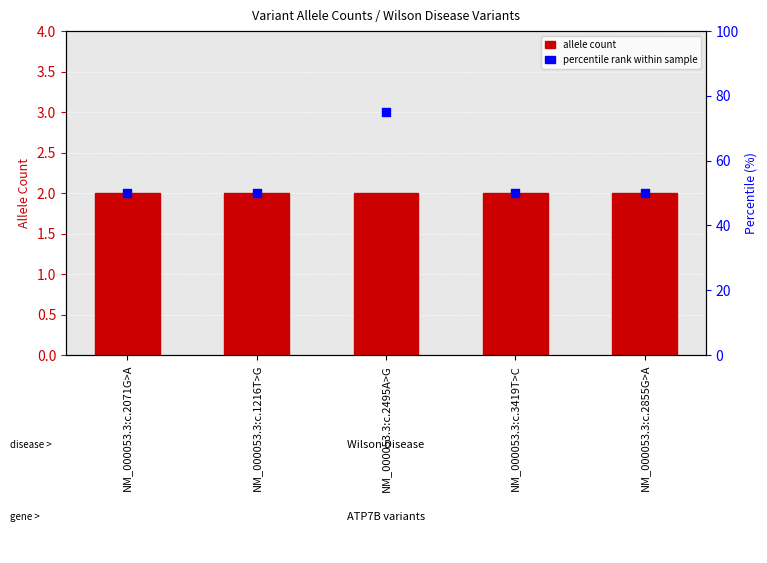

Is the value of Allele Count at NM_000053.3:c.2495A>G greater than the value of Percentile Rank at NM_000053.3:c.2855G>A?

No